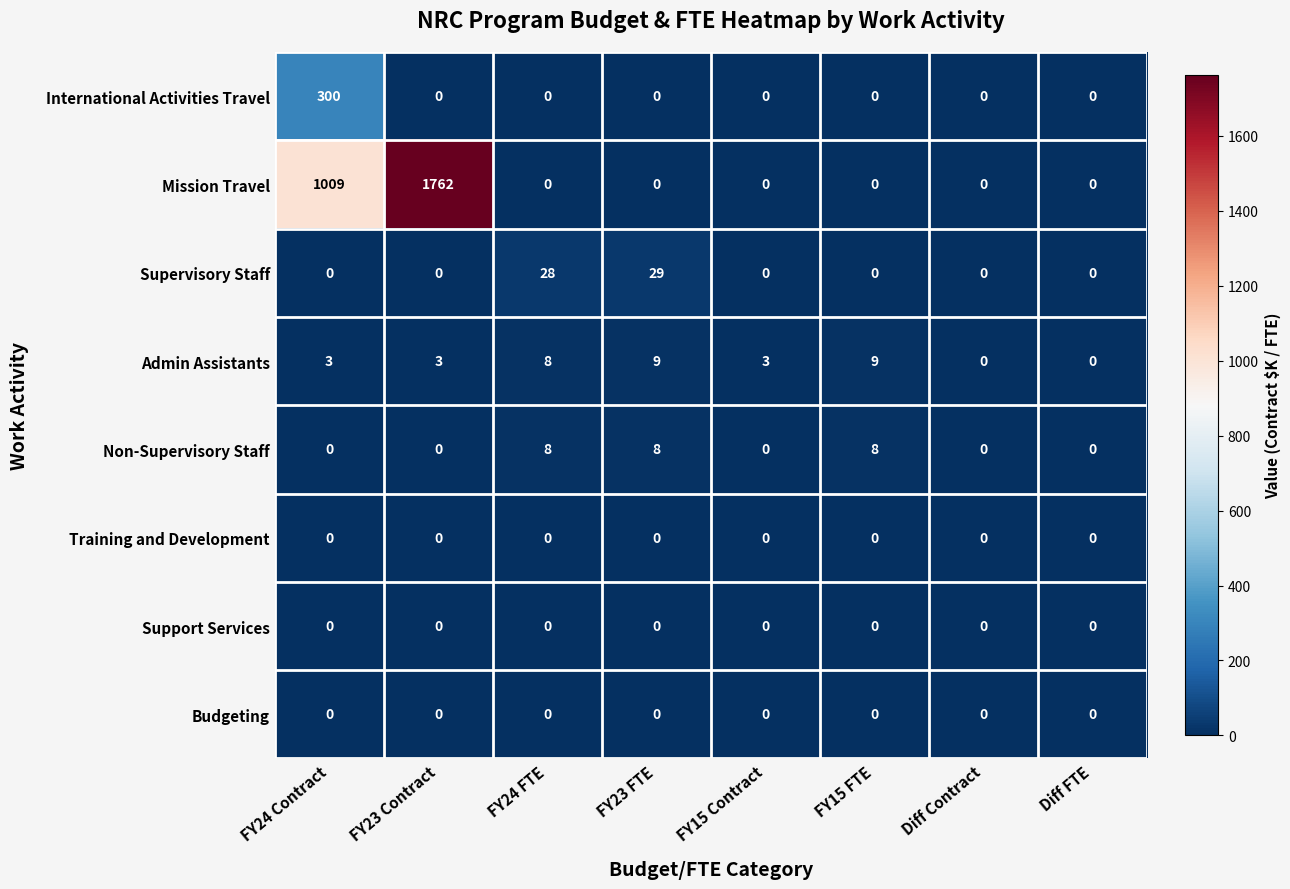

At how many categories does at least one series exceed 1447?

1